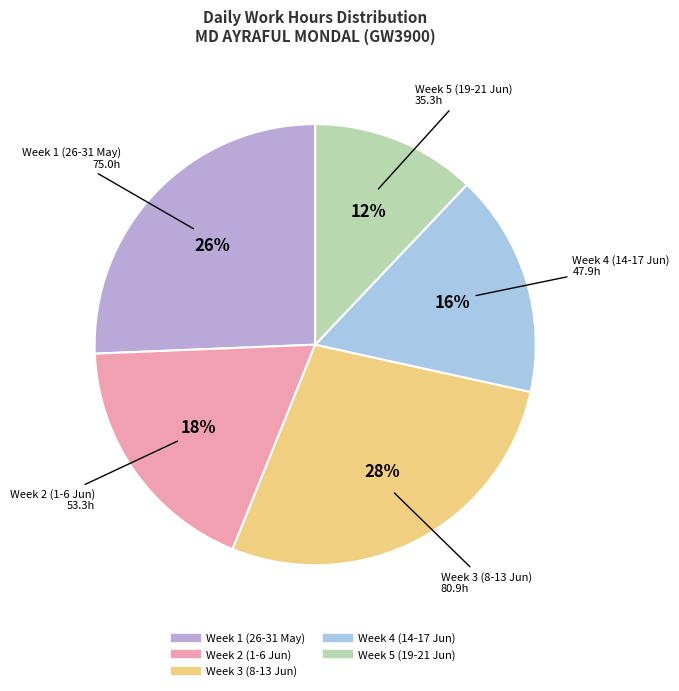

Is there any slice that represents more than half of the pie?

No